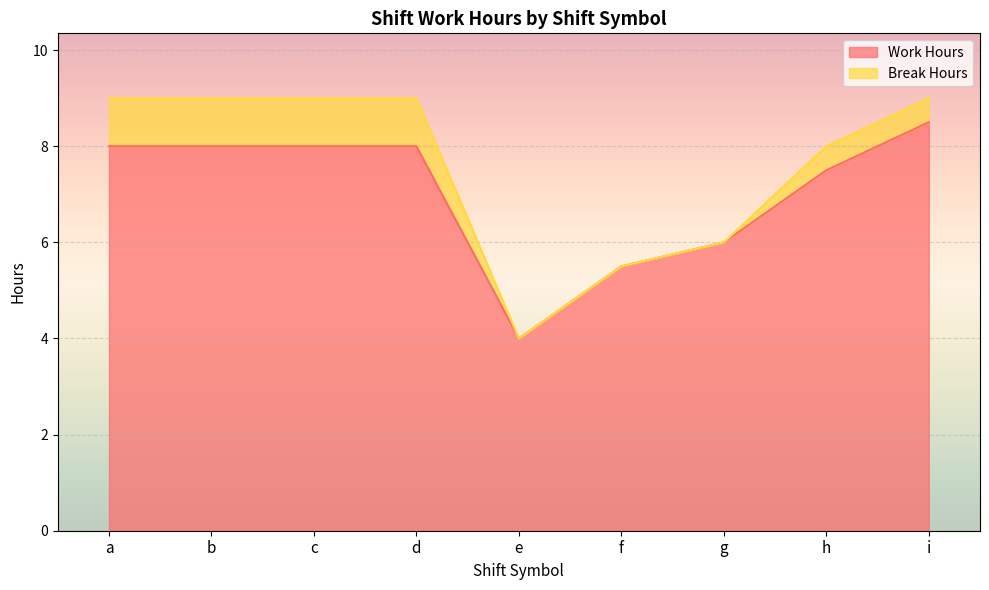

Reading left to right, extract all data points from this chart.

a=8.0	b=8.0	c=8.0	d=8.0	e=4.0	f=5.5	g=6.0	h=7.5	i=8.5